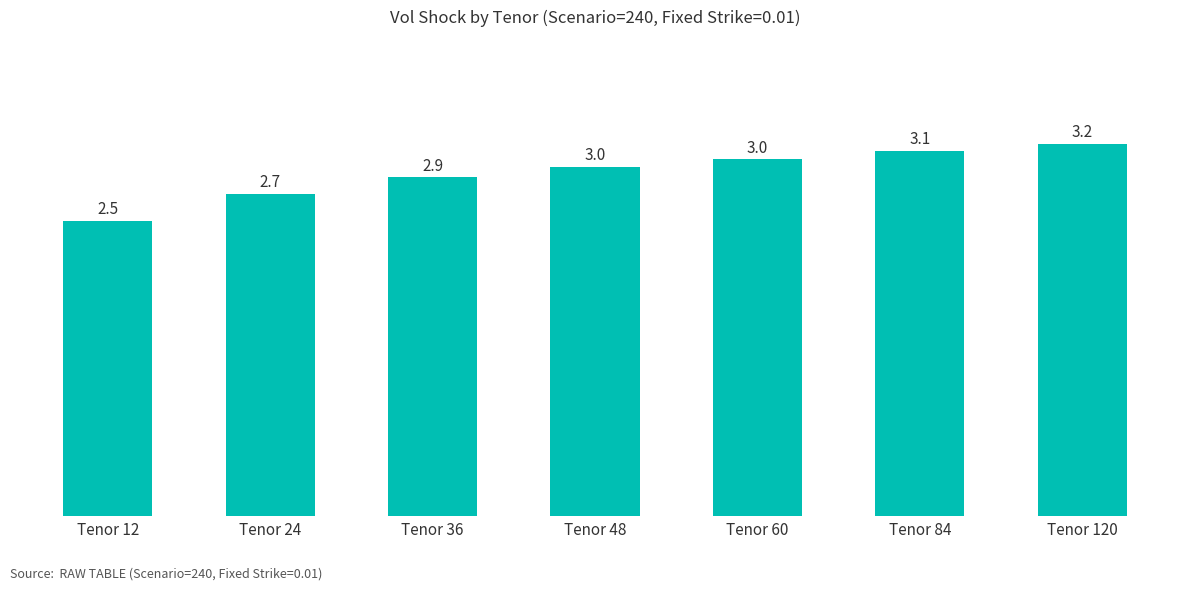

What is the minimum value shown in the chart?

2.5